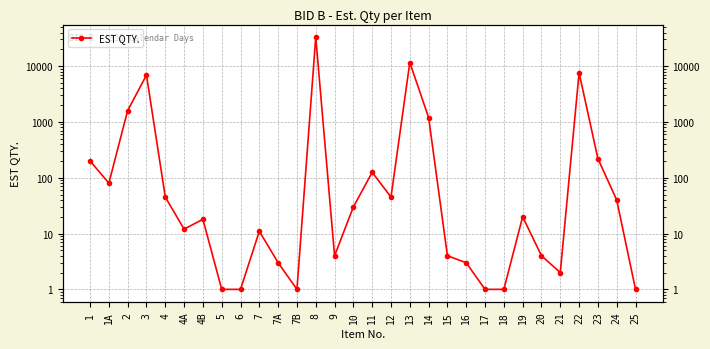

Reading left to right, list all the values displayed in this chart.

1=200	1A=80	2=1600	3=6900	4=45	4A=12	4B=18	5=1	6=1	7=11	7A=3	7B=1	8=33000	9=4	10=30	11=125	12=45	13=11600	14=1200	15=4	16=3	17=1	18=1	19=20	20=4	21=2	22=7600	23=220	24=40	25=1